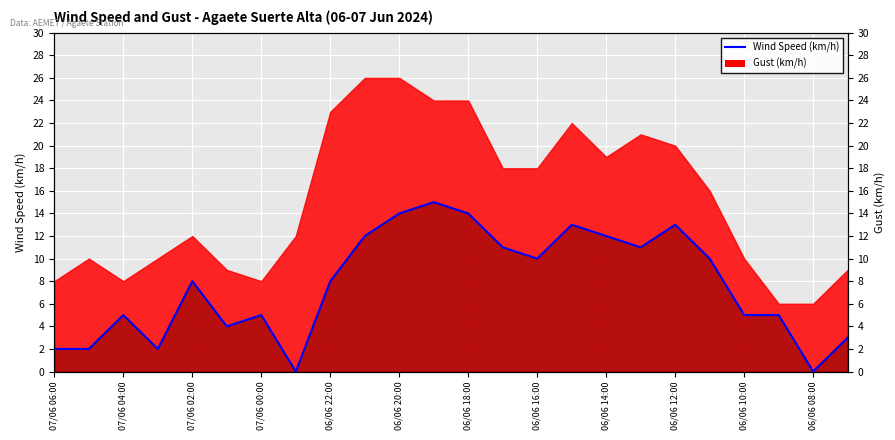

What is the ratio of the value at 06/06 20:00 to the value at 21?

0.8